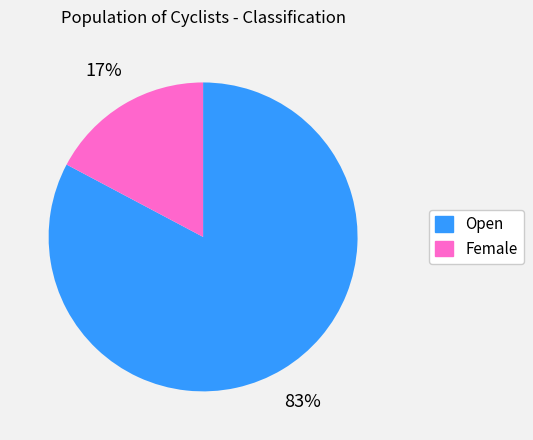

Count the number of slices in the pie.

2